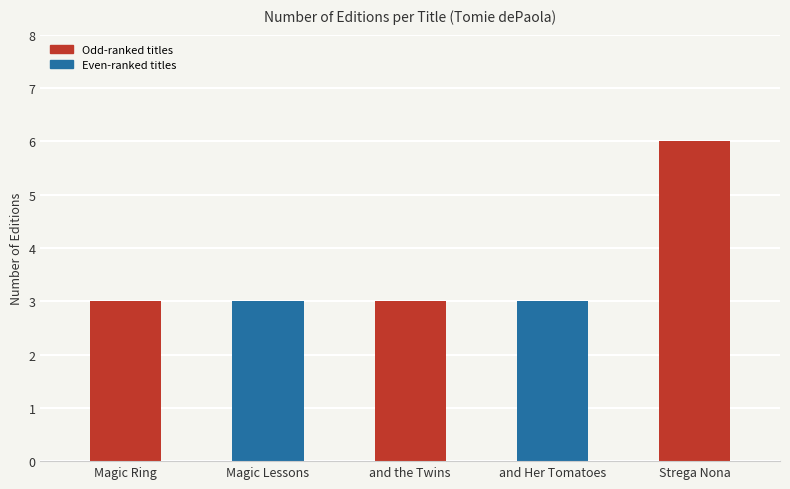

Reading left to right, transcribe all the data shown in this chart.

Magic Ring=3	Magic Lessons=3	and the Twins=3	and Her Tomatoes=3	Strega Nona=6